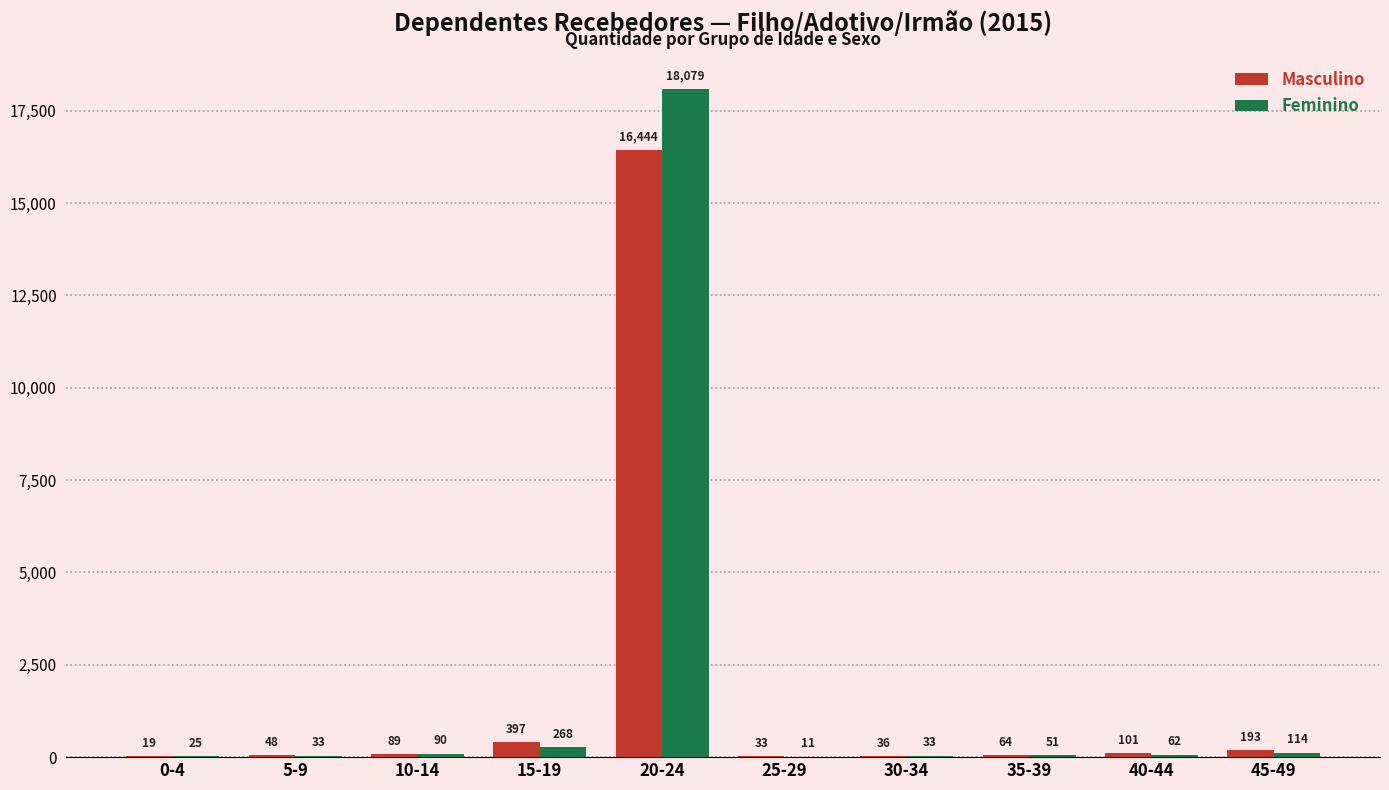

Is it true that Masculino equals 397 at 15-19?

True